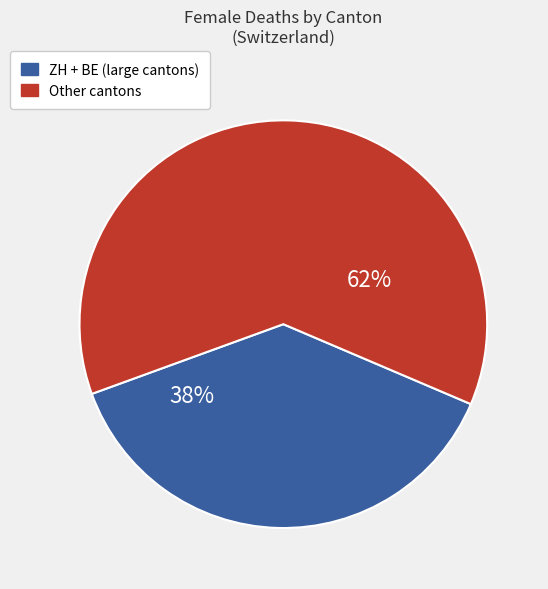

Is there any slice that represents more than half of the pie?

Yes